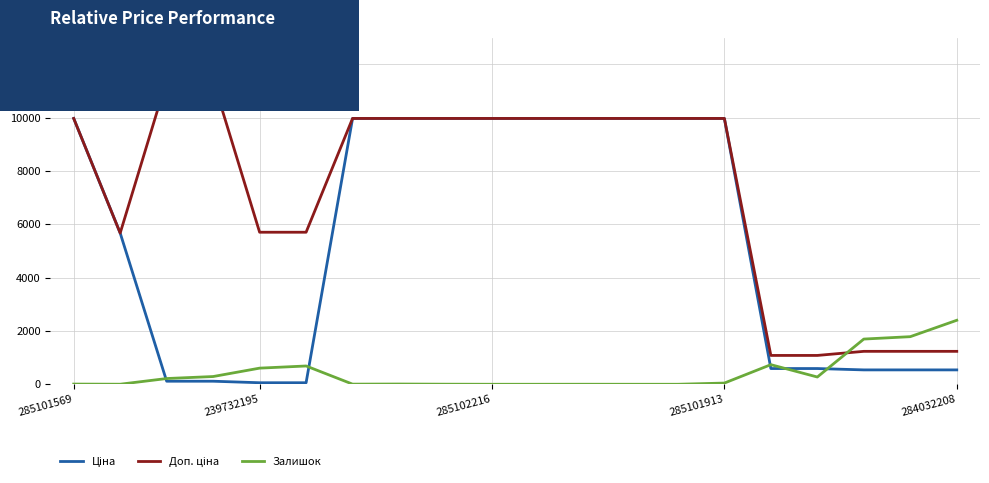

True or false: Залишок has a value of 815.8 at 285102216.

False